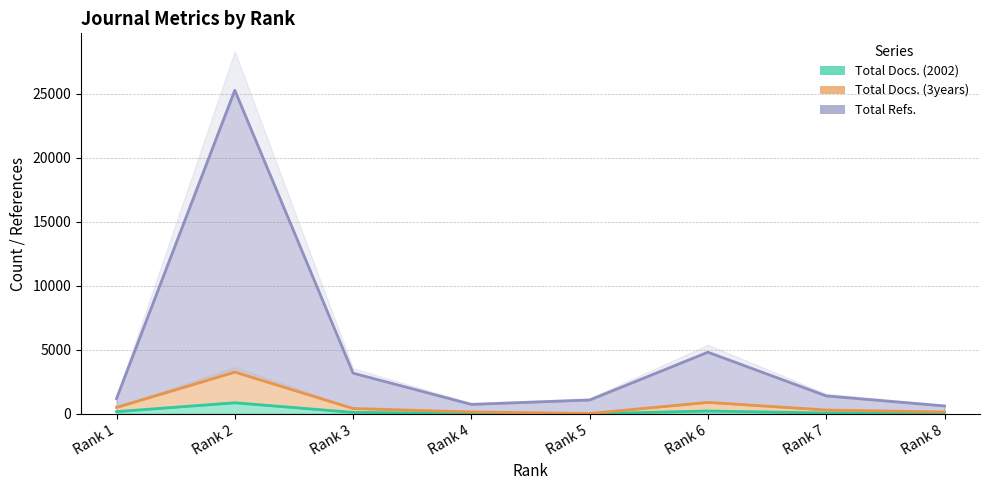

Which series has the largest range (max minus min)?

Total Refs.